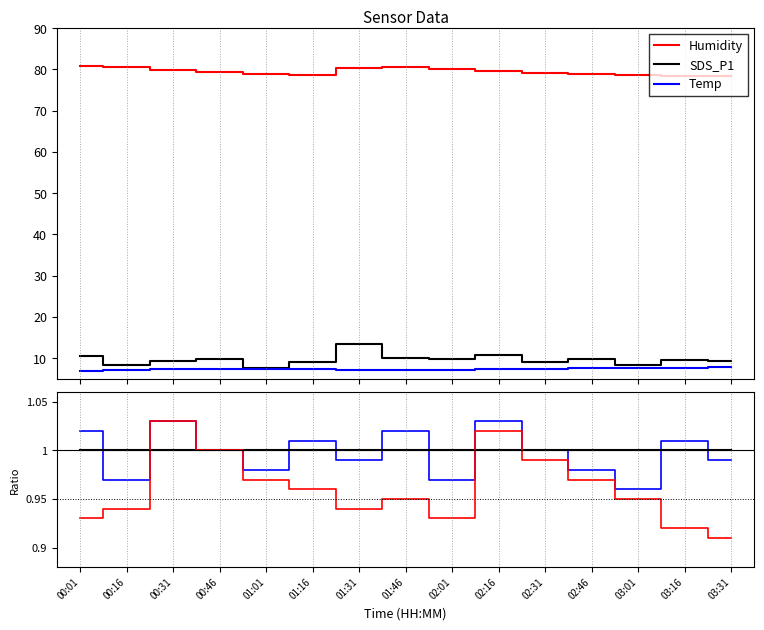

Reading right to left, what are all the values shown in this chart?

Humidity: 03:31=78.3	03:16=78.5	03:01=78.7	02:46=78.9	02:31=79.2	02:16=79.6	02:01=80.1	01:46=80.6	01:31=80.4	01:16=78.7	01:01=78.9	00:46=79.4	00:31=79.8	00:16=80.6	00:01=80.9
SDS_P1: 03:31=9.3	03:16=9.6	03:01=8.4	02:46=9.9	02:31=9.0	02:16=10.7	02:01=9.9	01:46=9.9	01:31=13.3	01:16=9.1	01:01=7.6	00:46=9.8	00:31=9.3	00:16=8.4	00:01=10.4
Temp: 03:31=7.8	03:16=7.7	03:01=7.6	02:46=7.5	02:31=7.4	02:16=7.3	02:01=7.2	01:46=7.1	01:31=7.1	01:16=7.4	01:01=7.4	00:46=7.4	00:31=7.3	00:16=7.1	00:01=6.9
up: 03:31=1.0	03:16=1.0	03:01=1.0	02:46=1.0	02:31=1.0	02:16=1.0	02:01=1.0	01:46=1.0	01:31=1.0	01:16=1.0	01:01=1.0	00:46=1.0	00:31=1.0	00:16=1.0	00:01=1.0
center: 03:31=1.0	03:16=1.0	03:01=1.0	02:46=1.0	02:31=1.0	02:16=1.0	02:01=1.0	01:46=1.0	01:31=1.0	01:16=1.0	01:01=1.0	00:46=1.0	00:31=1.0	00:16=1.0	00:01=1.0
down: 03:31=0.9	03:16=0.9	03:01=0.9	02:46=1.0	02:31=1.0	02:16=1.0	02:01=0.9	01:46=0.9	01:31=0.9	01:16=1.0	01:01=1.0	00:46=1.0	00:31=1.0	00:16=0.9	00:01=0.9